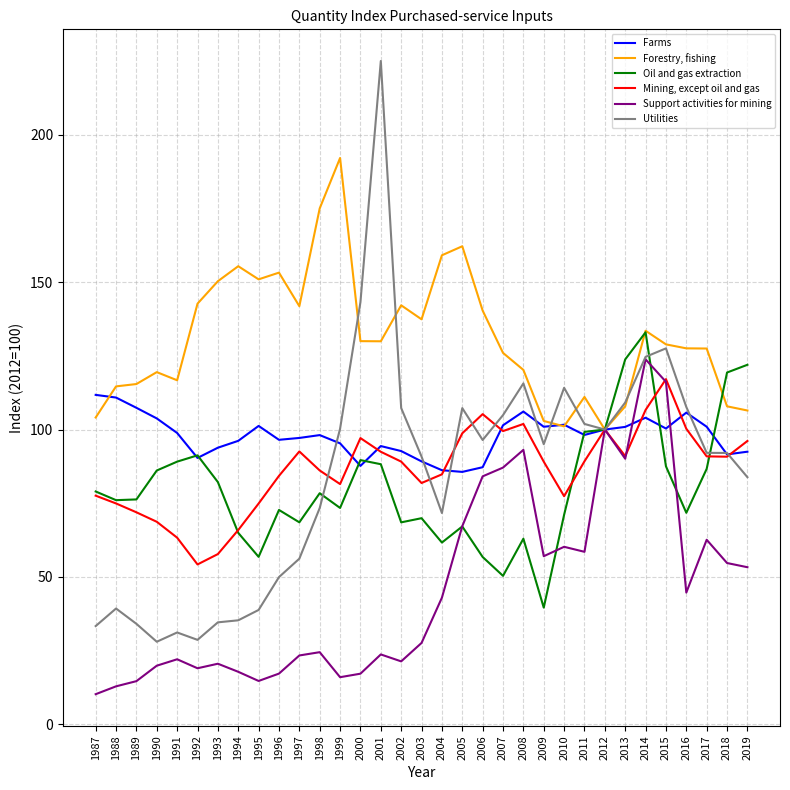

Does the chart display data point markers on the line(s)?

No